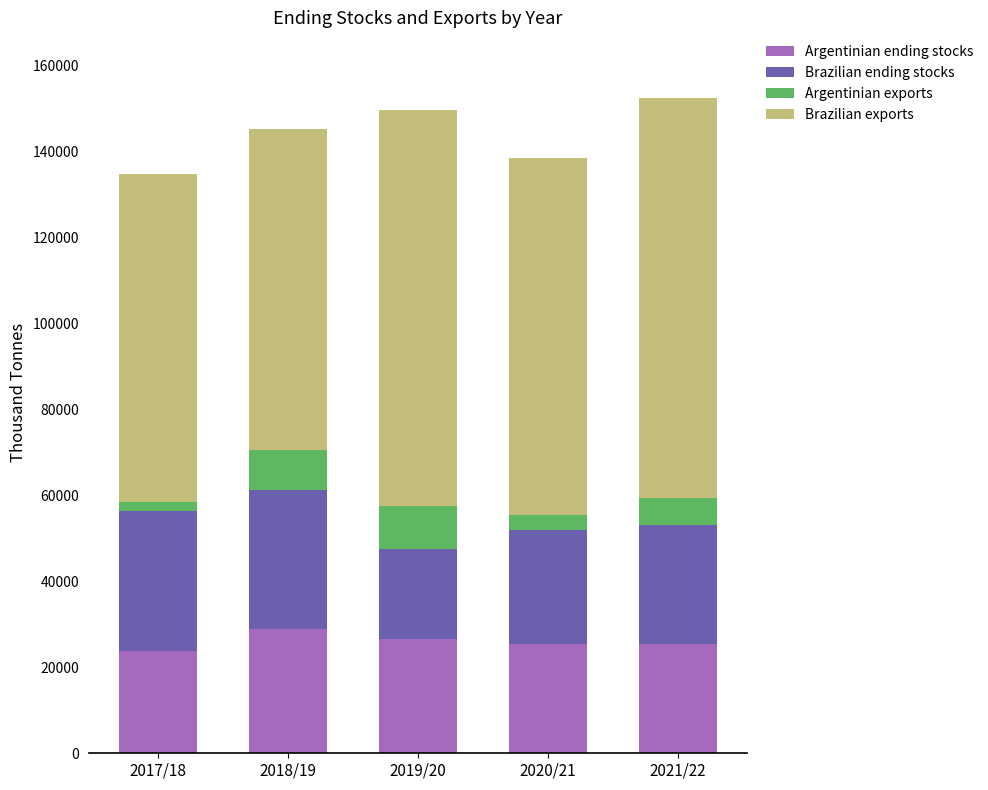

The value of Argentinian ending stocks at 2021/22 is 25500. True or false?

True